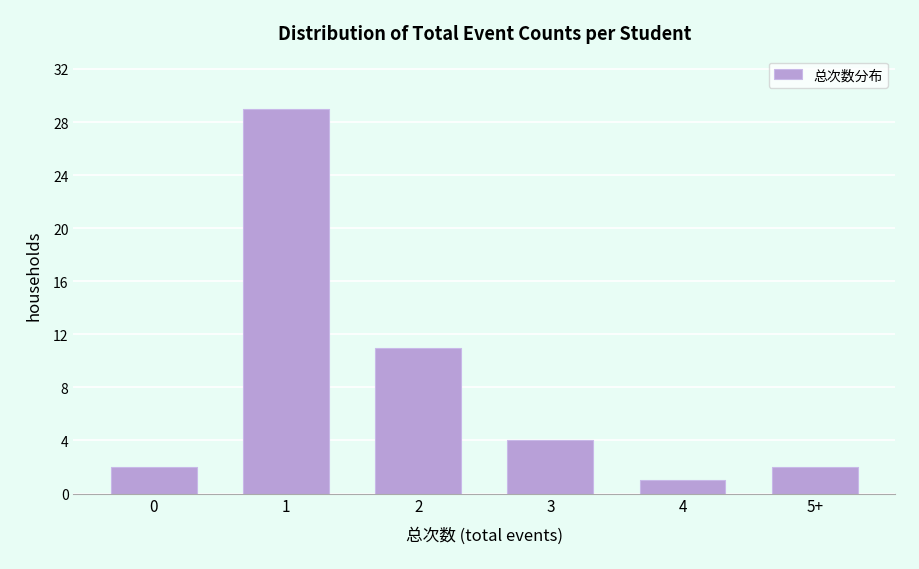

Reading left to right, extract all data points from this chart.

2	29	11	4	1	2